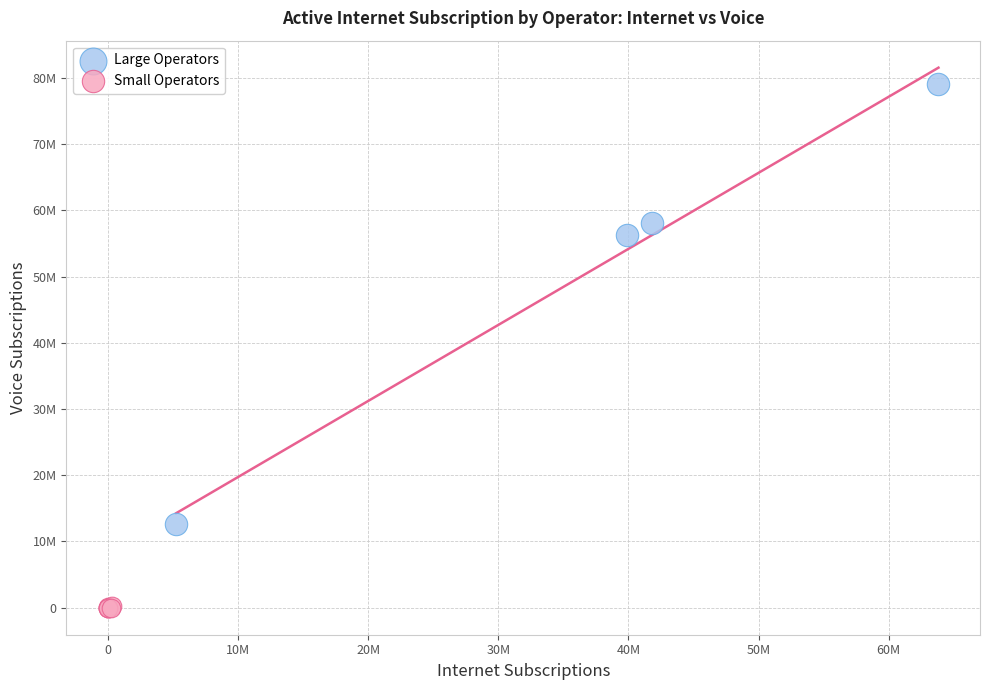

Which series reaches the maximum Y coordinate?

Large Operators